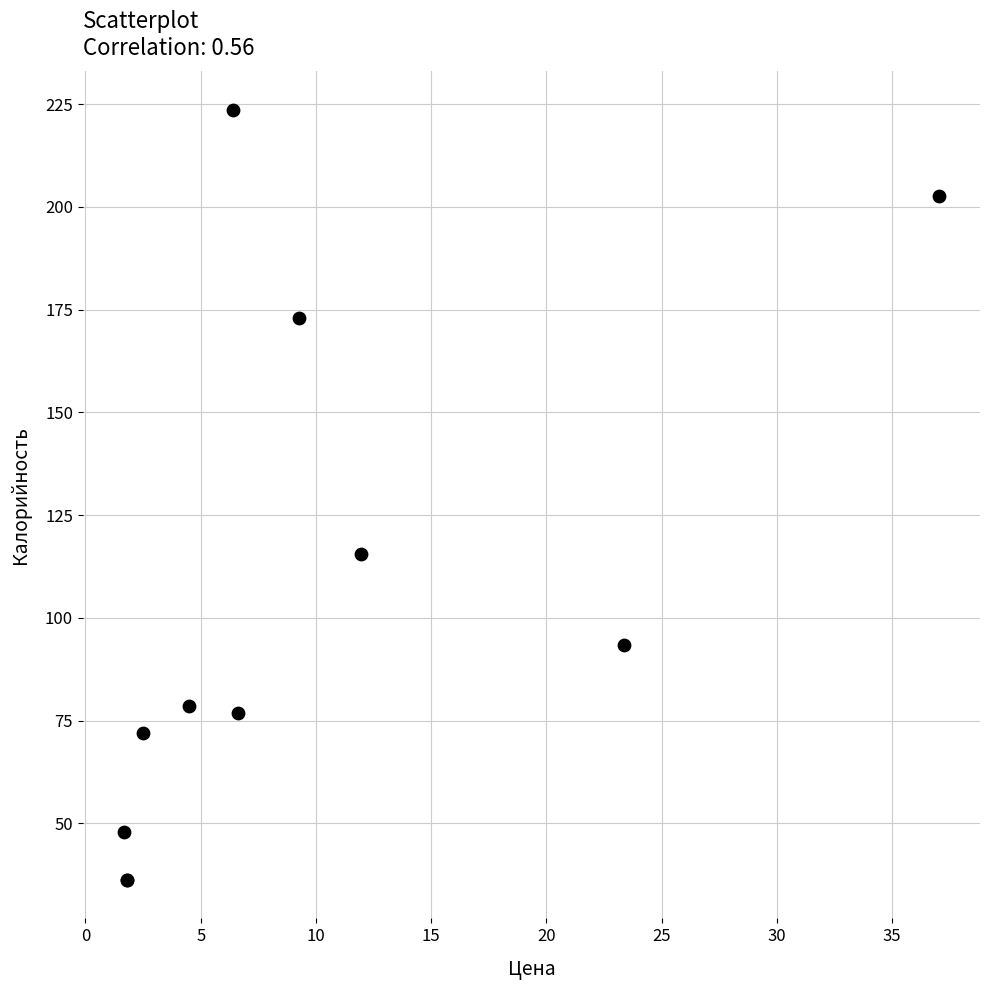

What Y value in the scatter plot is closest to 129?

115.6